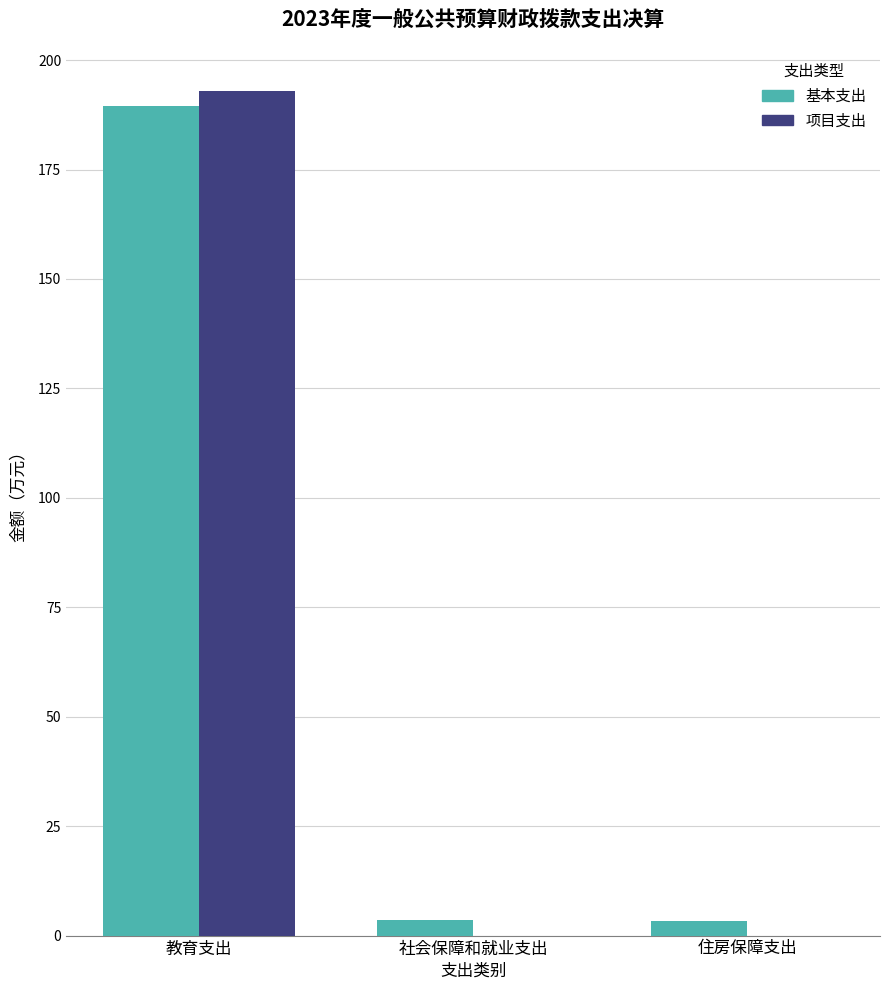

What is the sum of the 基本支出 values at 社会保障和就业支出 and 住房保障支出?

6.8